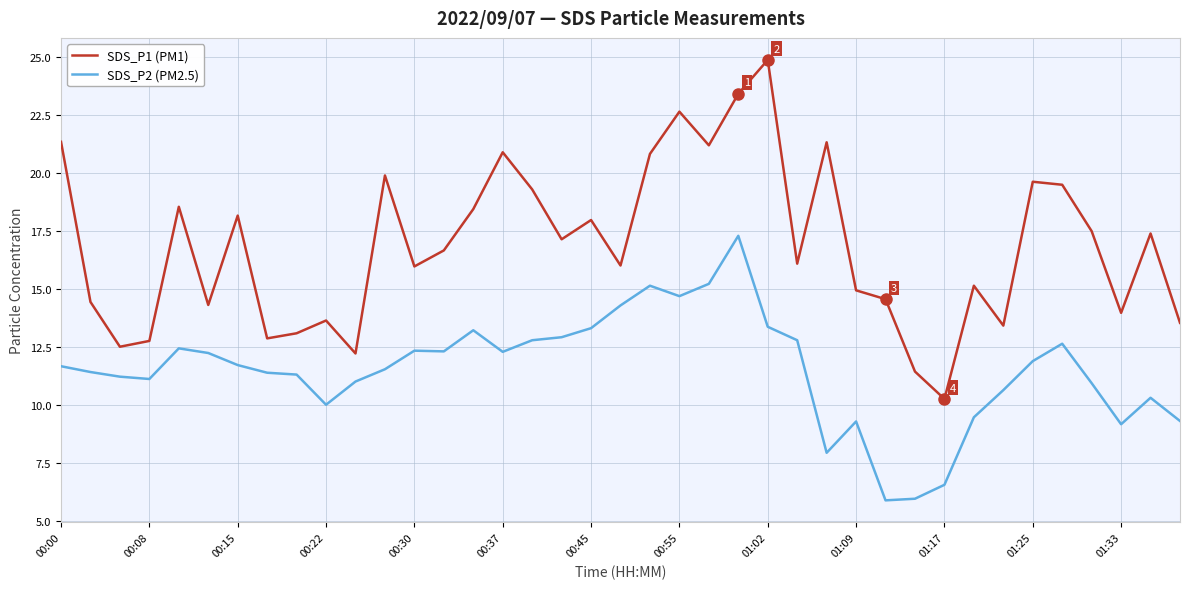

What is the minimum value for SDS_P1 (PM1)?

10.3